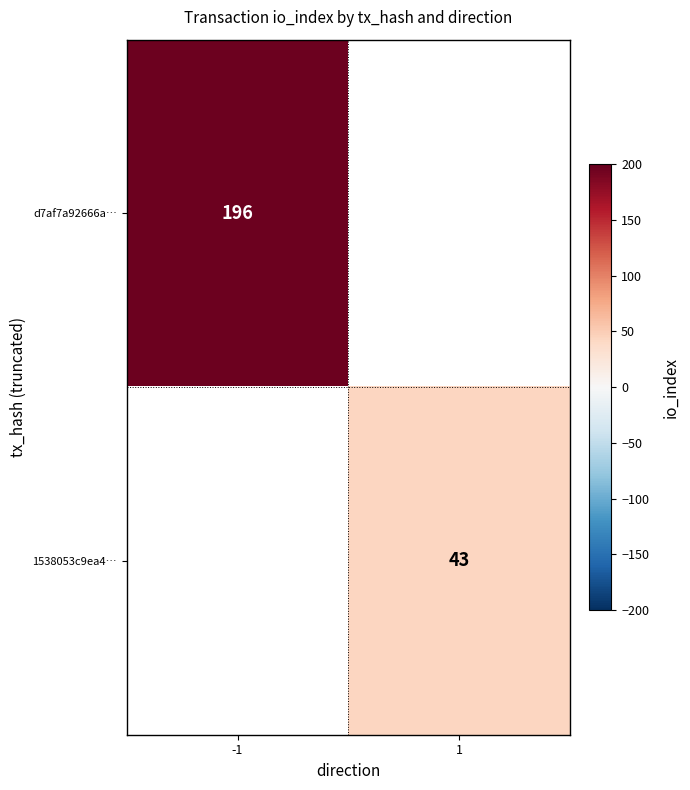

The value of 1538053c9ea4… at 1 is 43. True or false?

True